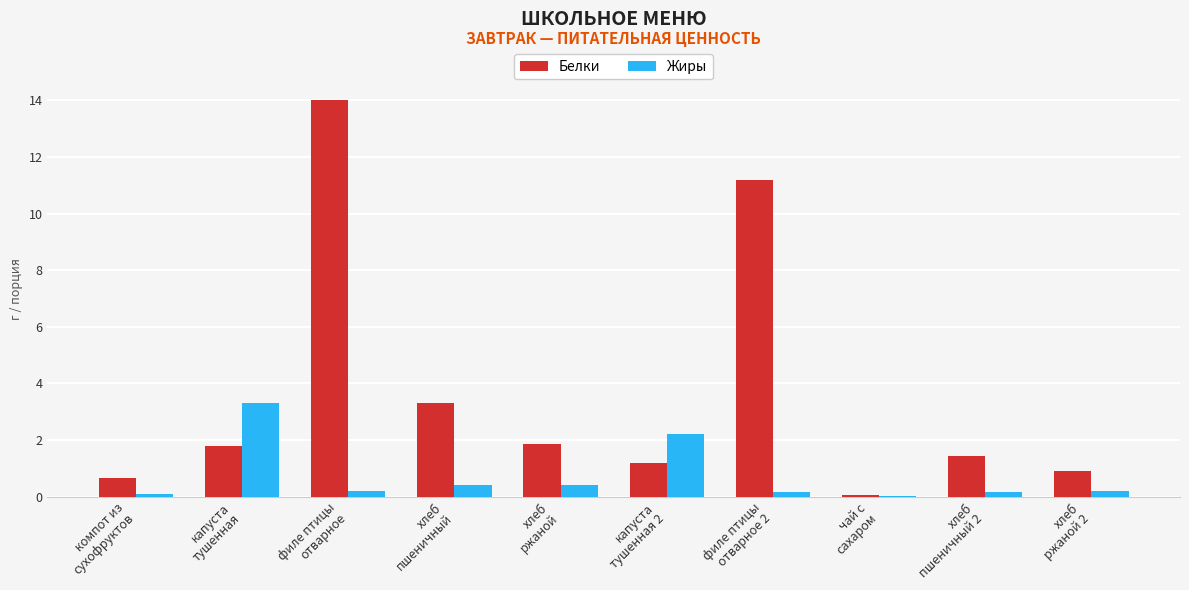

What is the greatest value displayed?

14.0